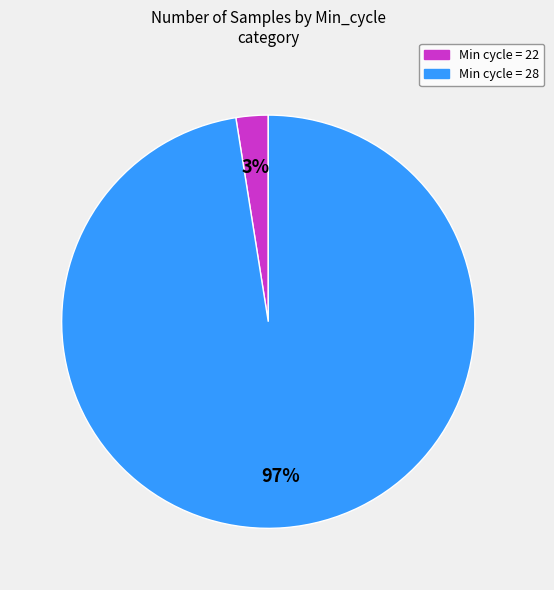

To the nearest percent, what is the average slice percentage?

50%